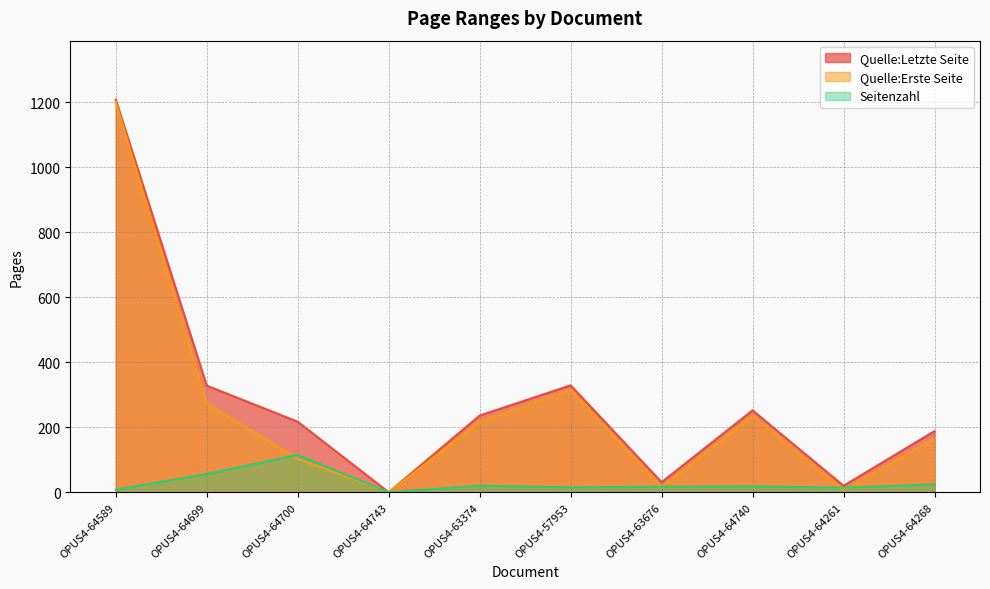

What is the average value of the Quelle:Letzte Seite series?

281